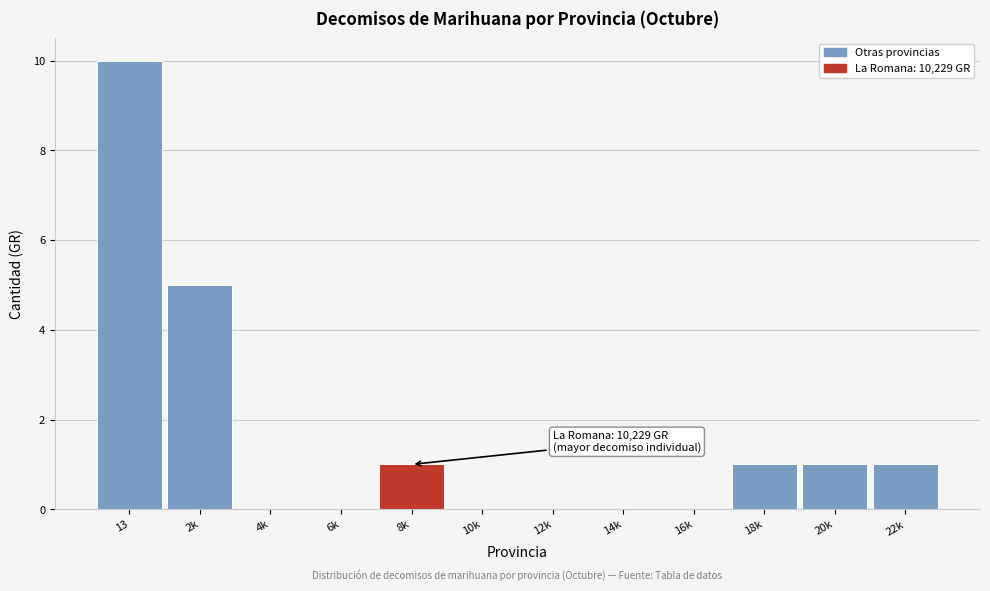

Reading left to right, transcribe all the data shown in this chart.

13=10	2k=5	4k=0	6k=0	8k=1	10k=0	12k=0	14k=0	16k=0	18k=1	20k=1	22k=1